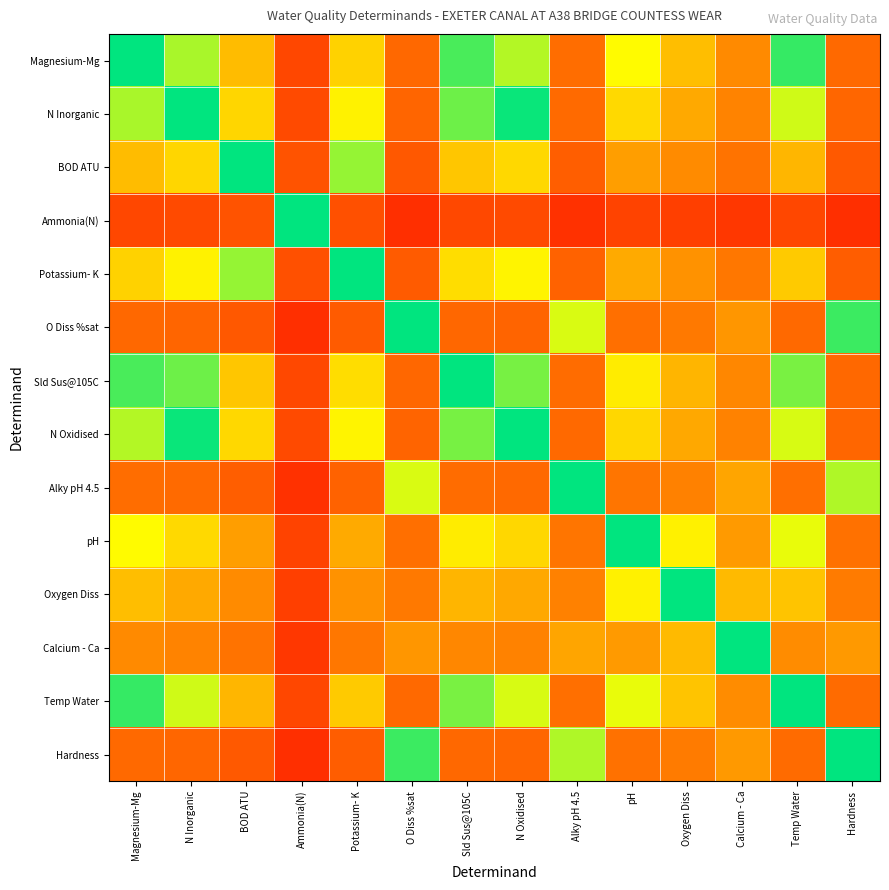

At Hardness, list the series in order from smallest to largest.

Ammonia(N), BOD ATU, Potassium- K, N Oxidised, N Inorganic, Sld Sus@105C, Magnesium-Mg, Temp Water, pH, Oxygen Diss, Calcium - Ca, Alky pH 4.5, O Diss %sat, Hardness